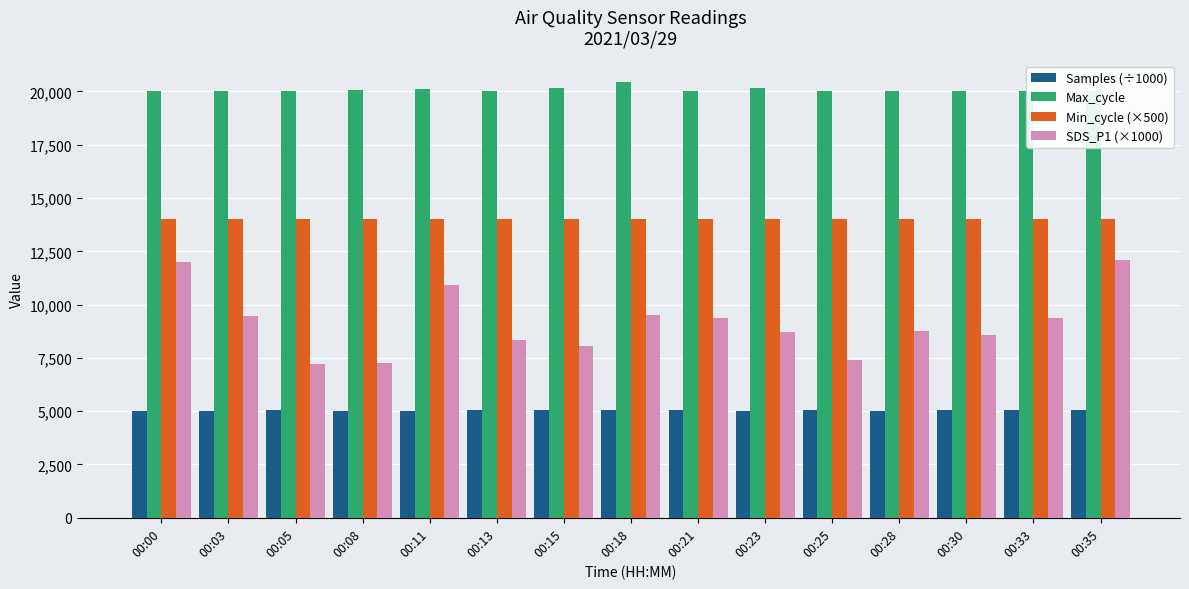

Which label corresponds to the smallest value in the chart?

00:11